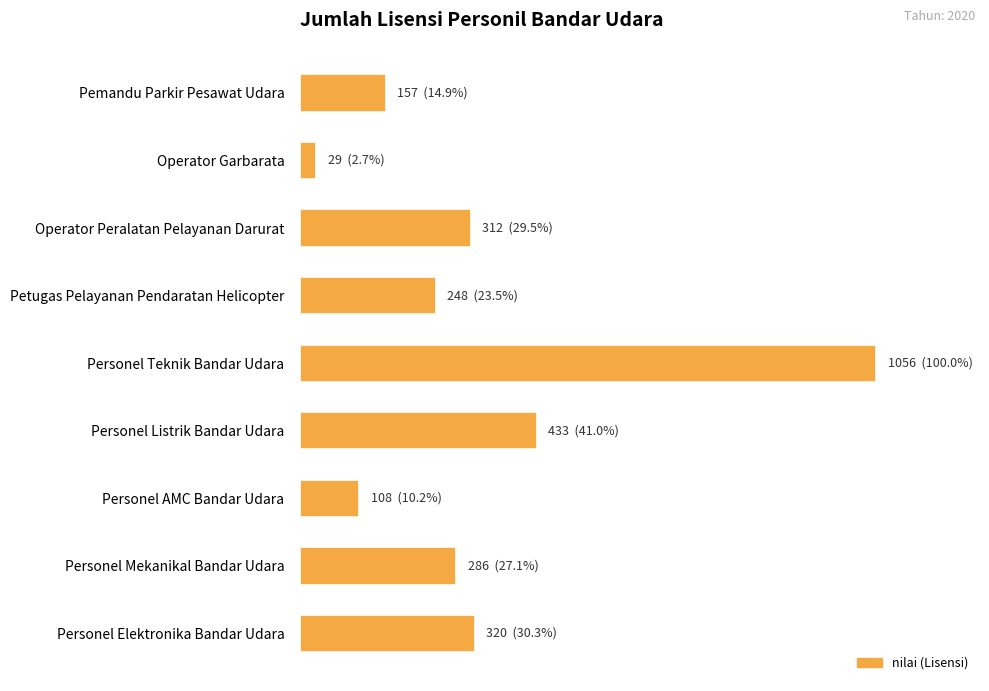

What is the difference between the maximum and minimum values?

1027